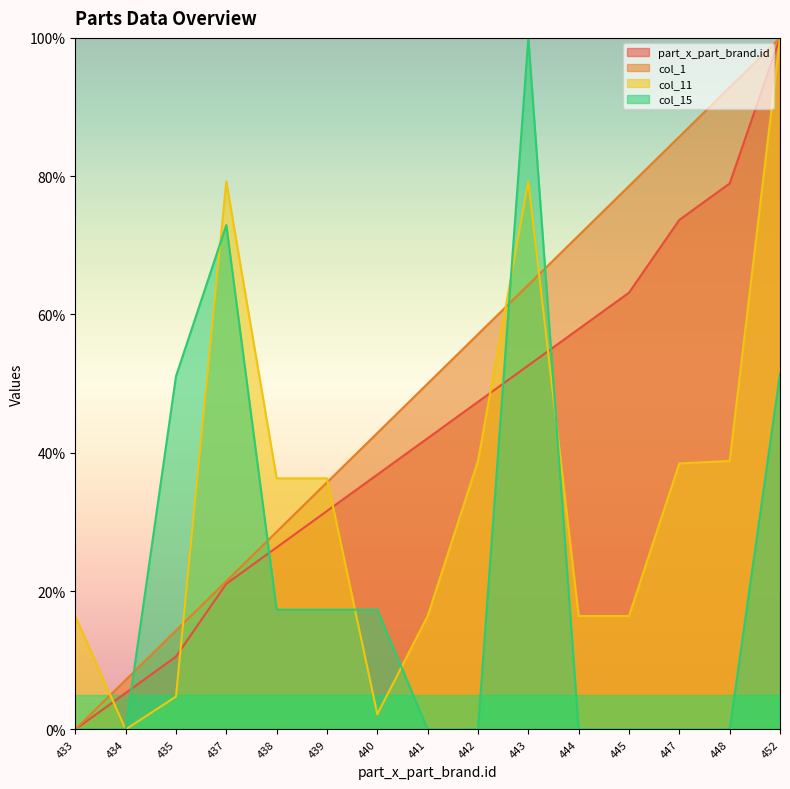

Between 440 and 442, which is larger?

442